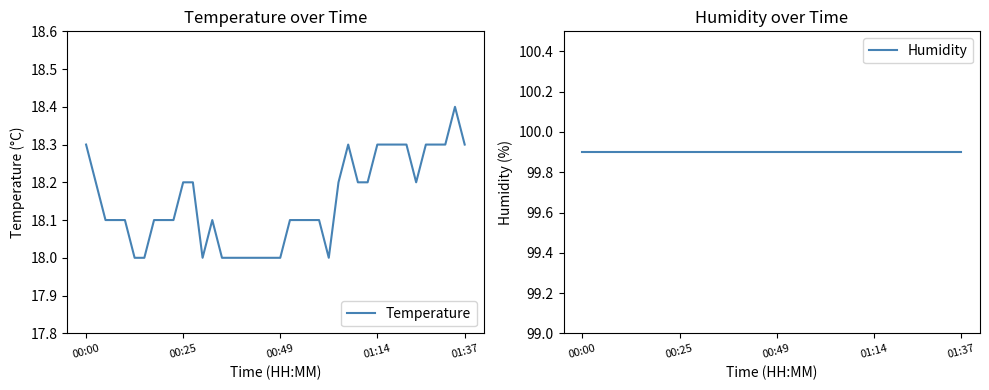

The value of Humidity at 15 is 160.3. True or false?

False